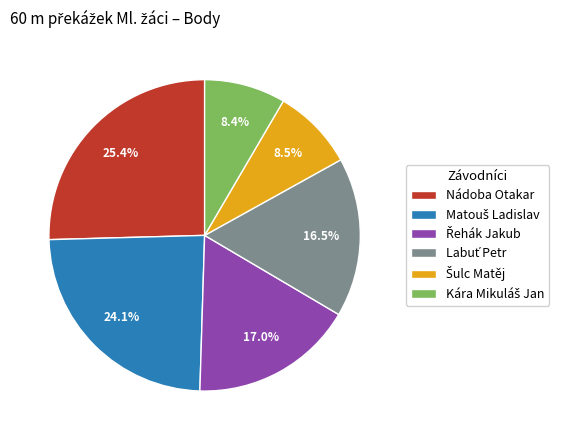

Is there any slice that represents more than half of the pie?

No